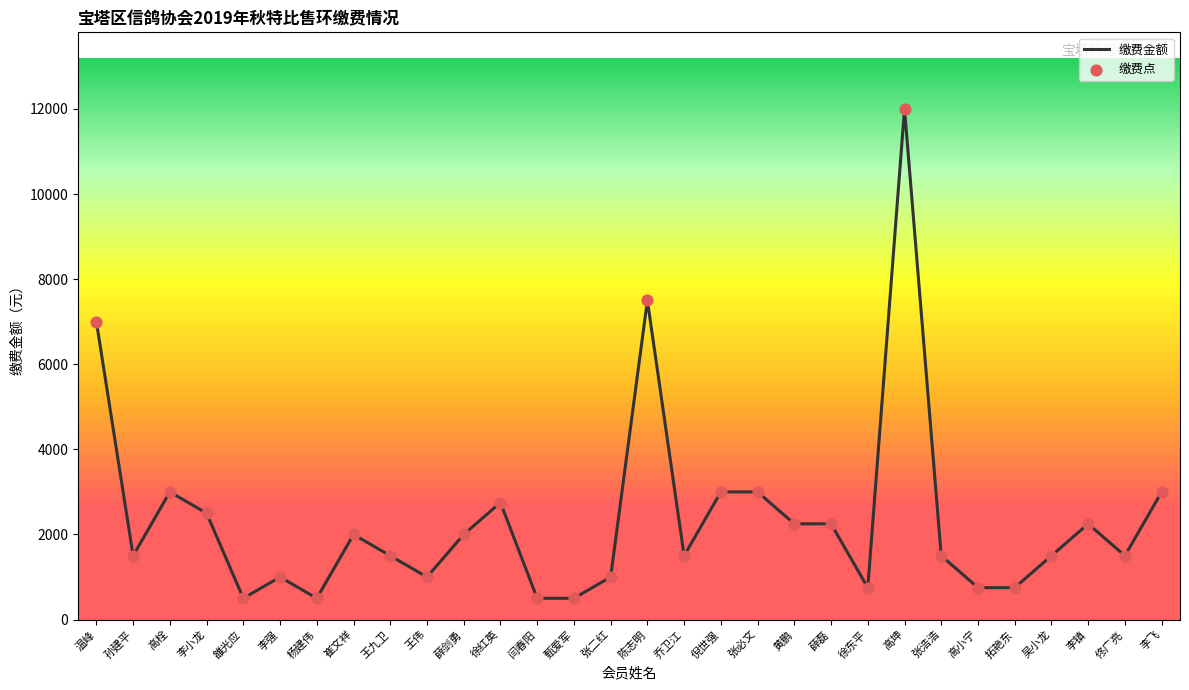

What is the change in value from 李小龙 to 薛磊?

-250